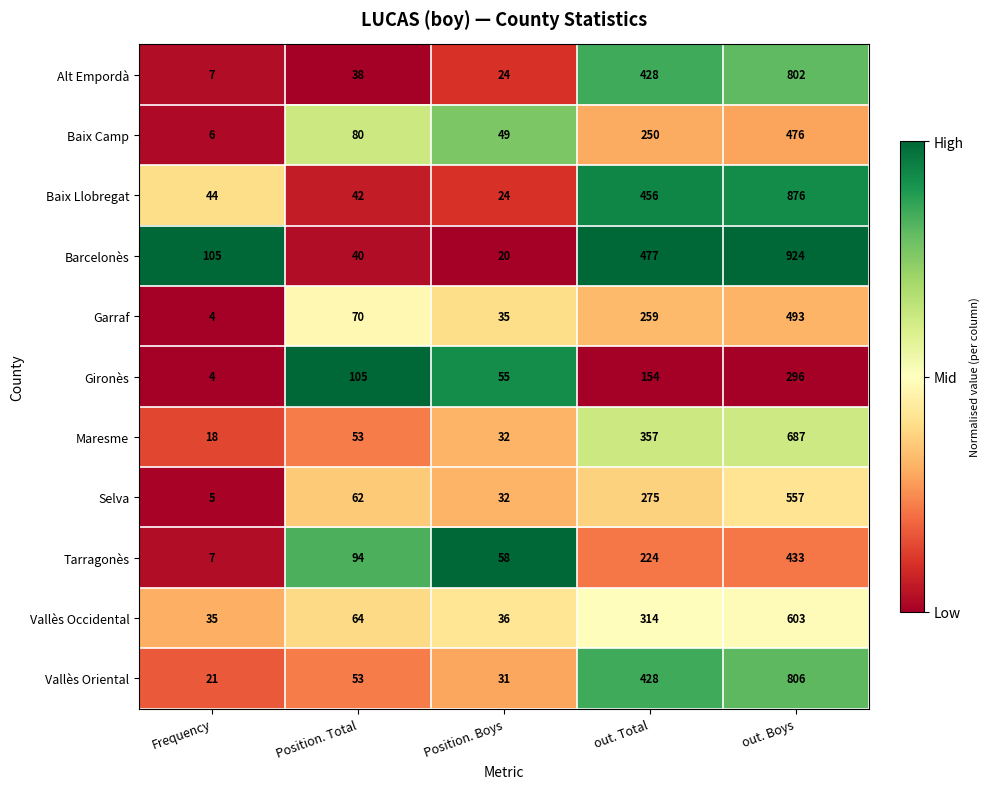

List the series in order of their peak value, lowest first.

Gironès, Tarragonès, Baix Camp, Garraf, Selva, Vallès Occidental, Maresme, Alt Empordà, Vallès Oriental, Baix Llobregat, Barcelonès